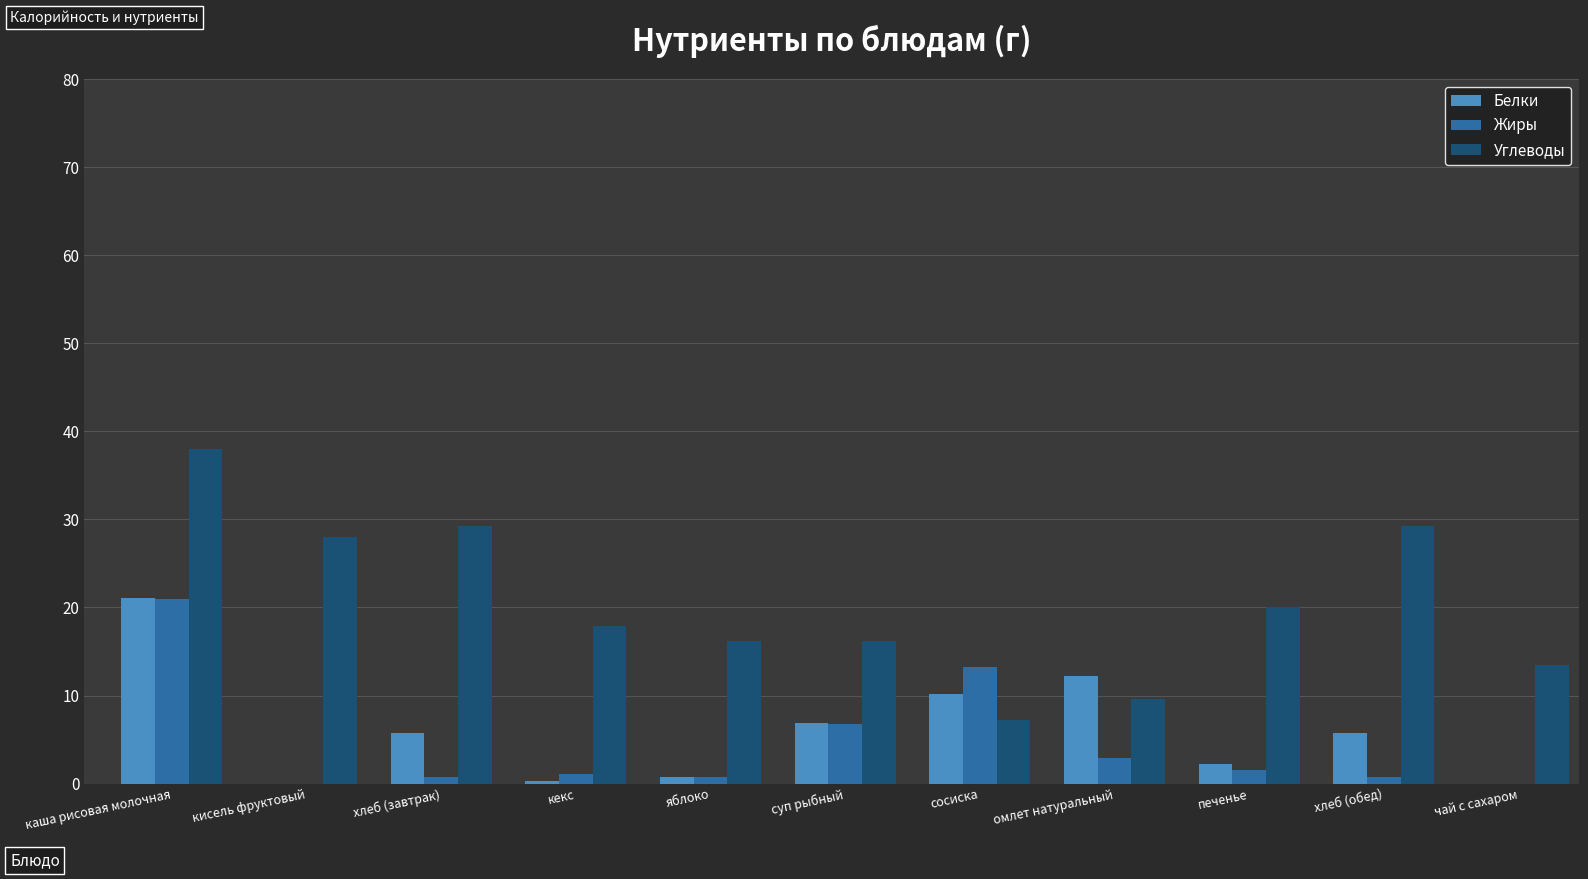

Between хлеб (завтрак) and печенье, which series saw the biggest shift?

Углеводы